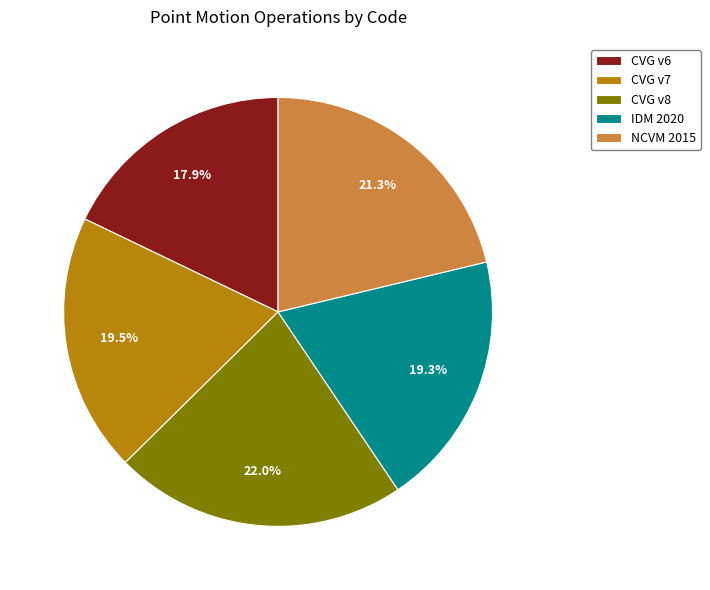

Is there a majority slice in this chart?

No